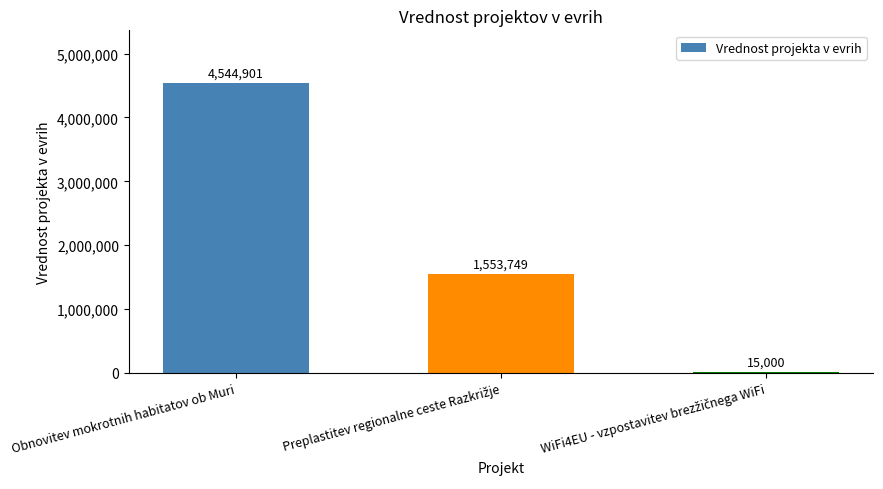

Count the number of categories in the chart.

3